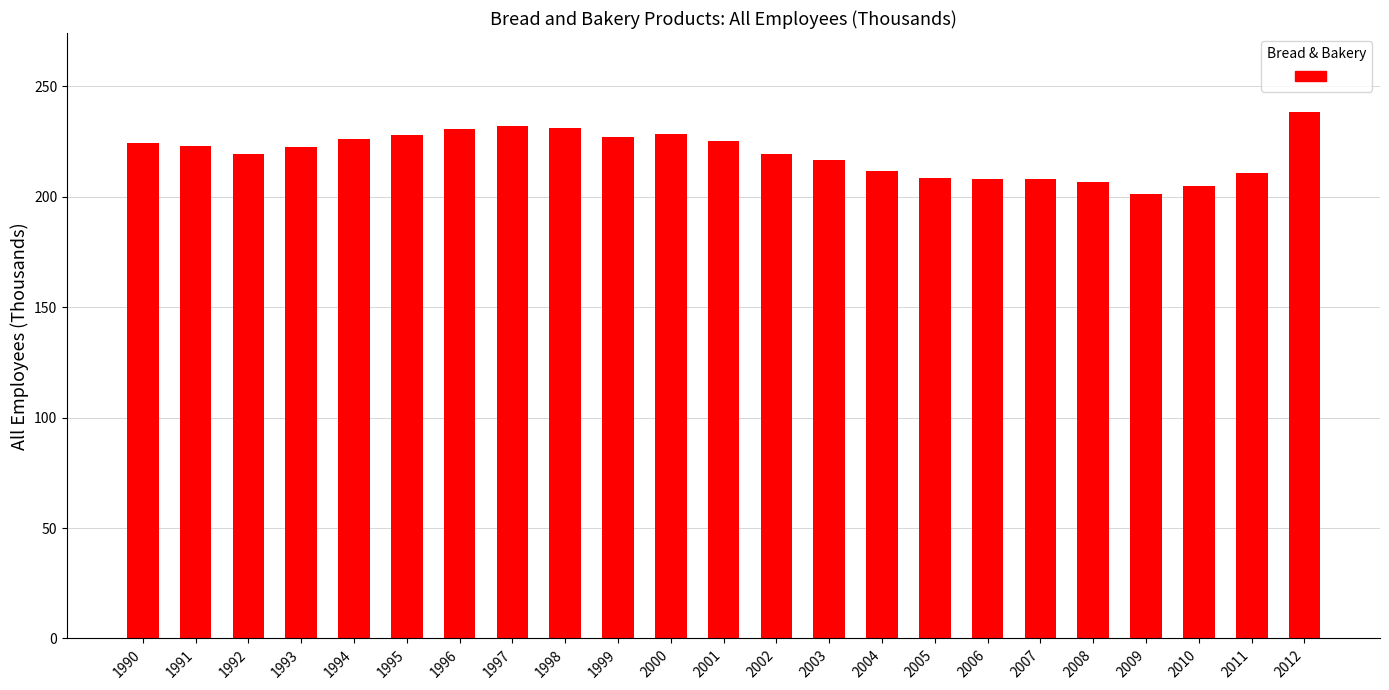

Does the chart contain any negative values?

No